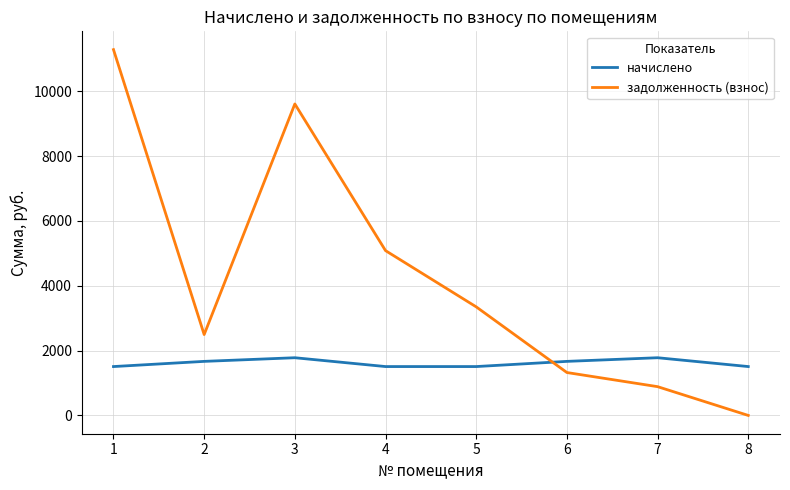

How many lines are shown in the chart?

2